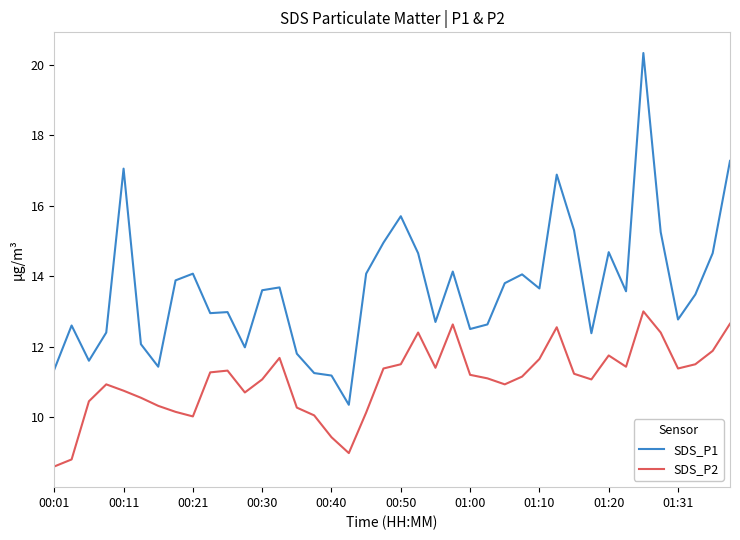

What is the difference between the maximum and minimum values in the SDS_P1 series?

10.0